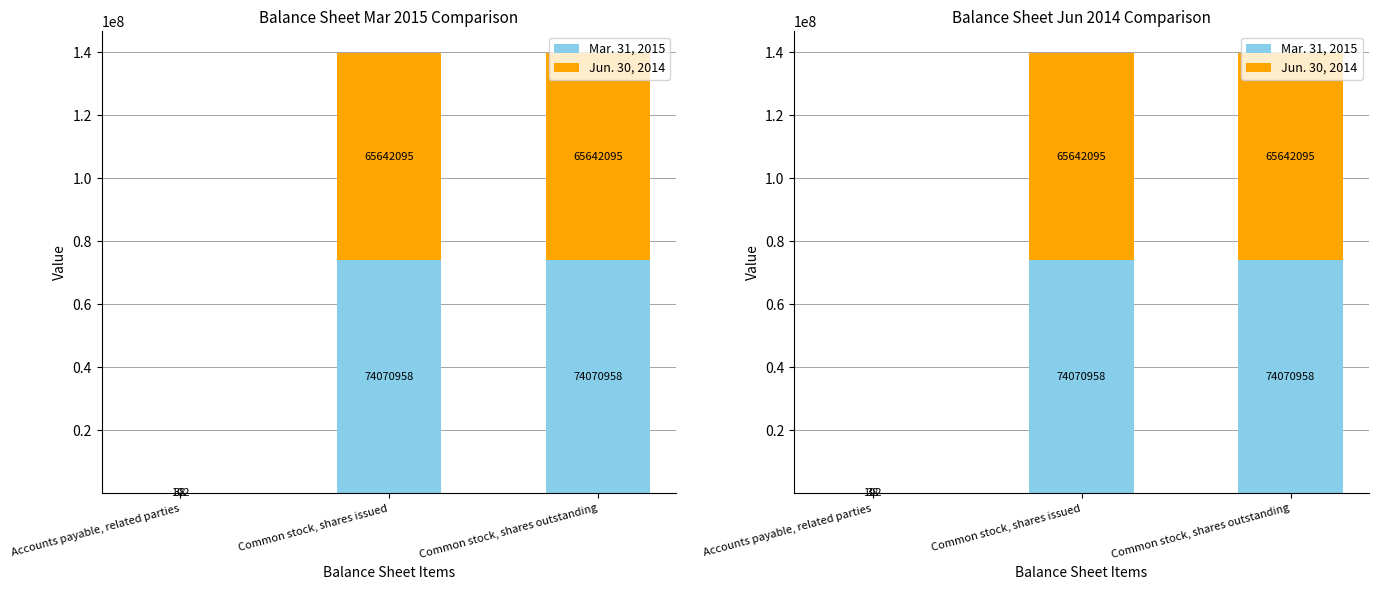

Read the Mar. 31, 2015 value at Common stock, shares outstanding.

74070958